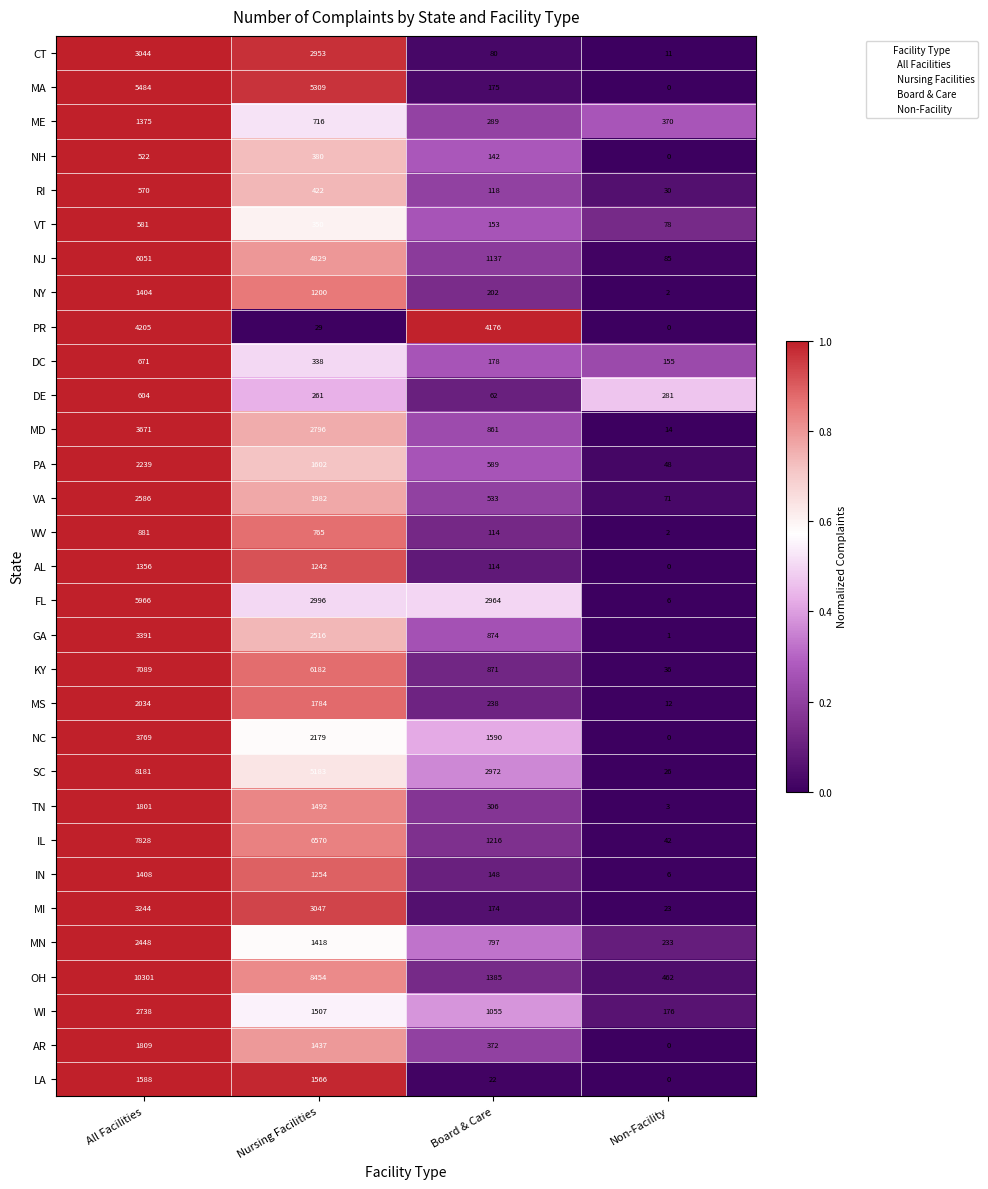

What is the difference between the NC values at Board & Care and Non-Facility?

1590